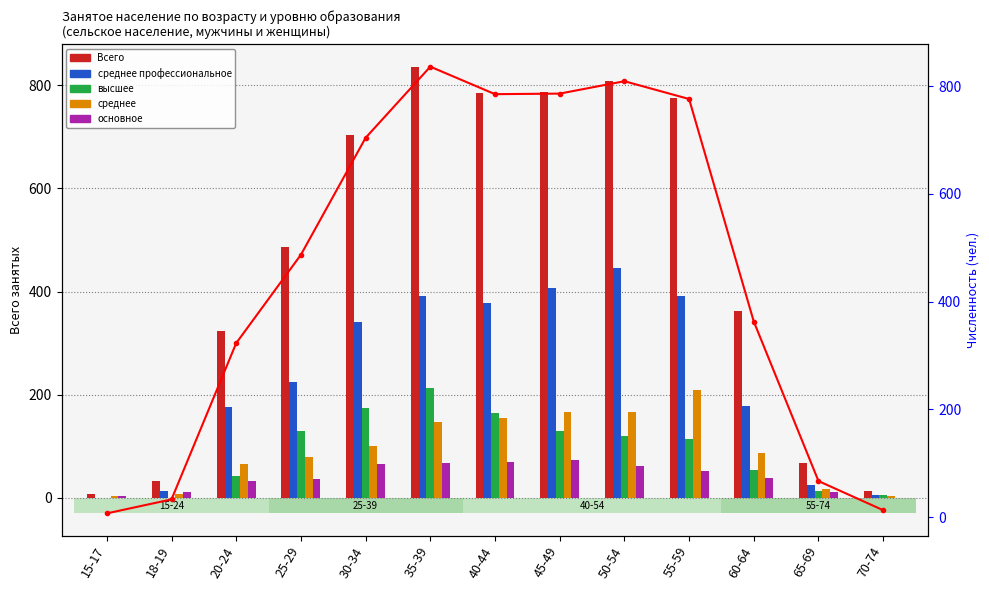

Between 30-34 and 35-39, which series saw the biggest shift?

Всего